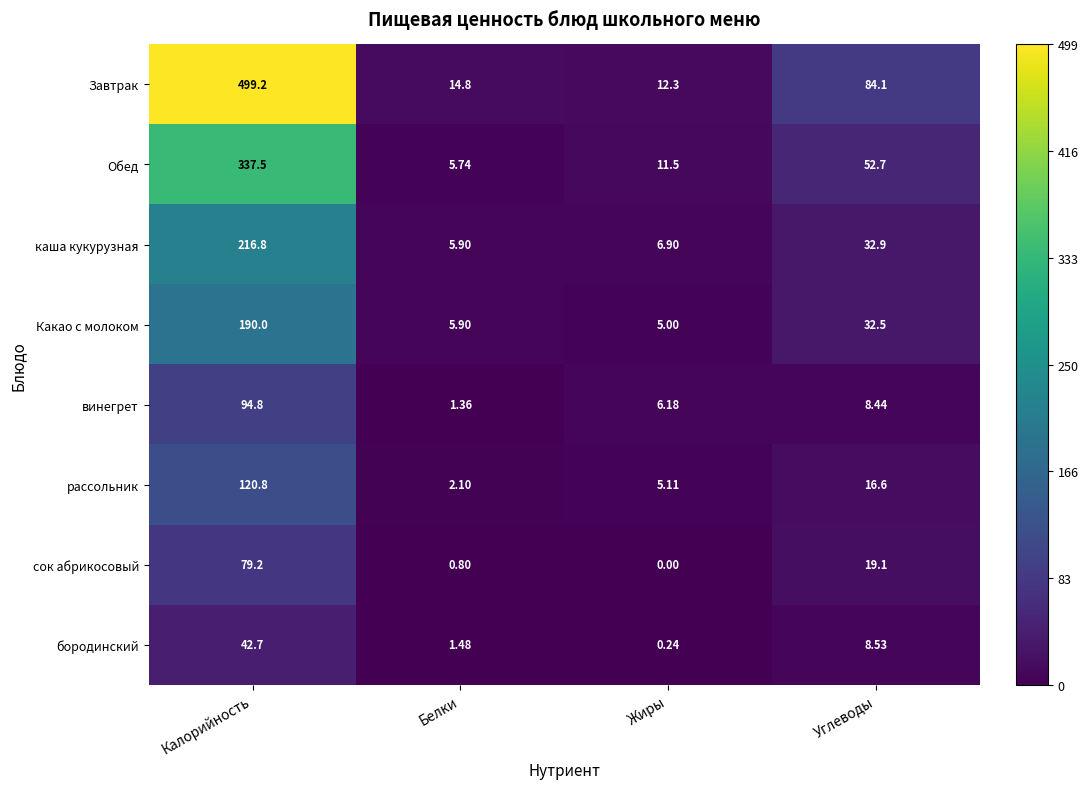

Which series has the largest total across all categories?

Завтрак